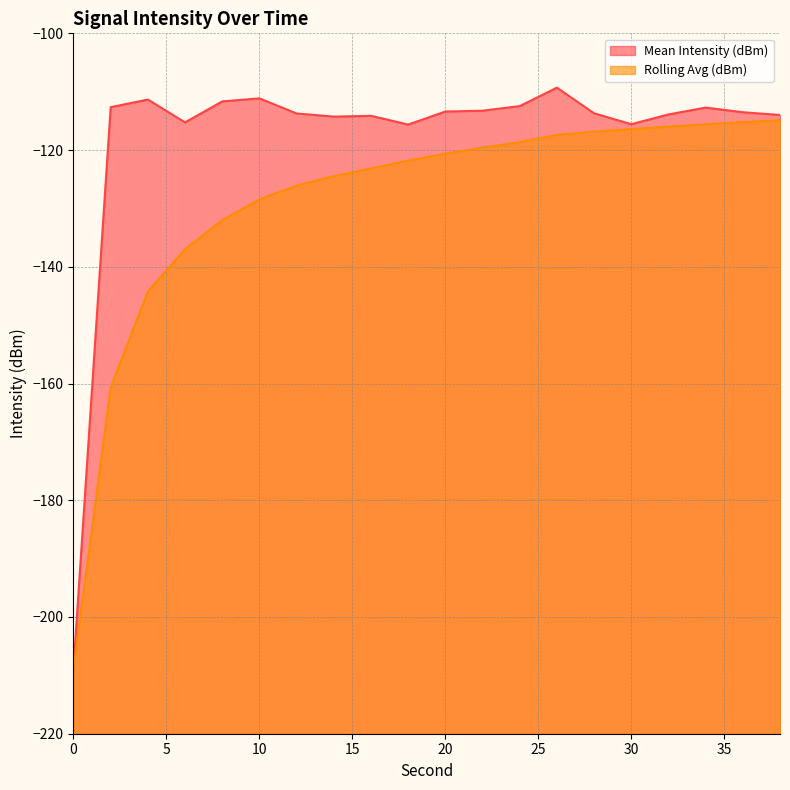

At which category is the sum across all series the highest?

26